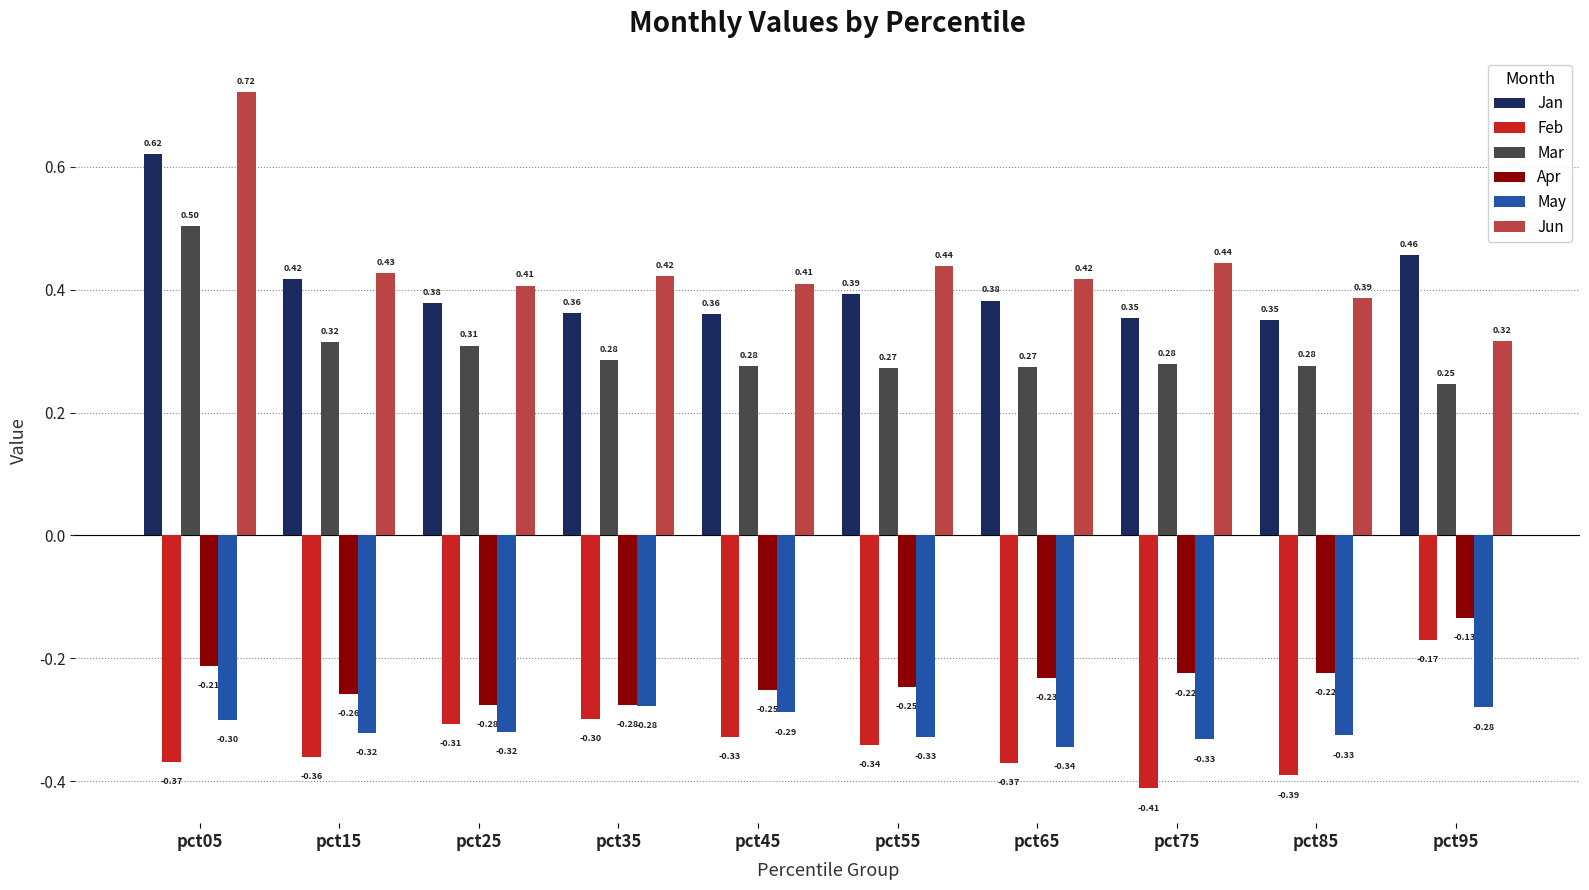

Which series has the largest range (max minus min)?

Jun